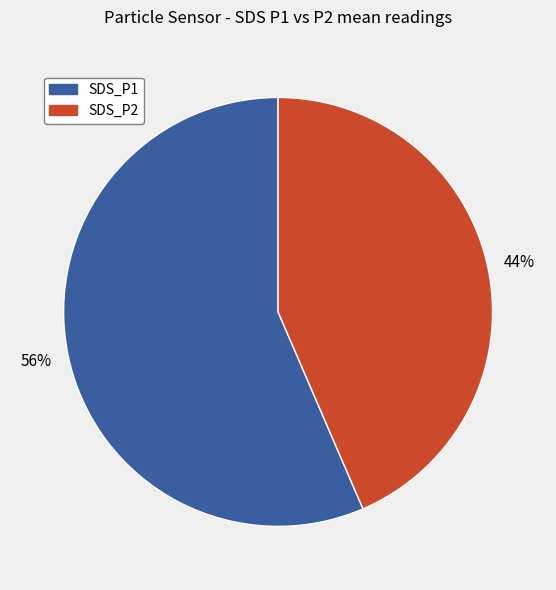

How many segments does this pie chart have?

2